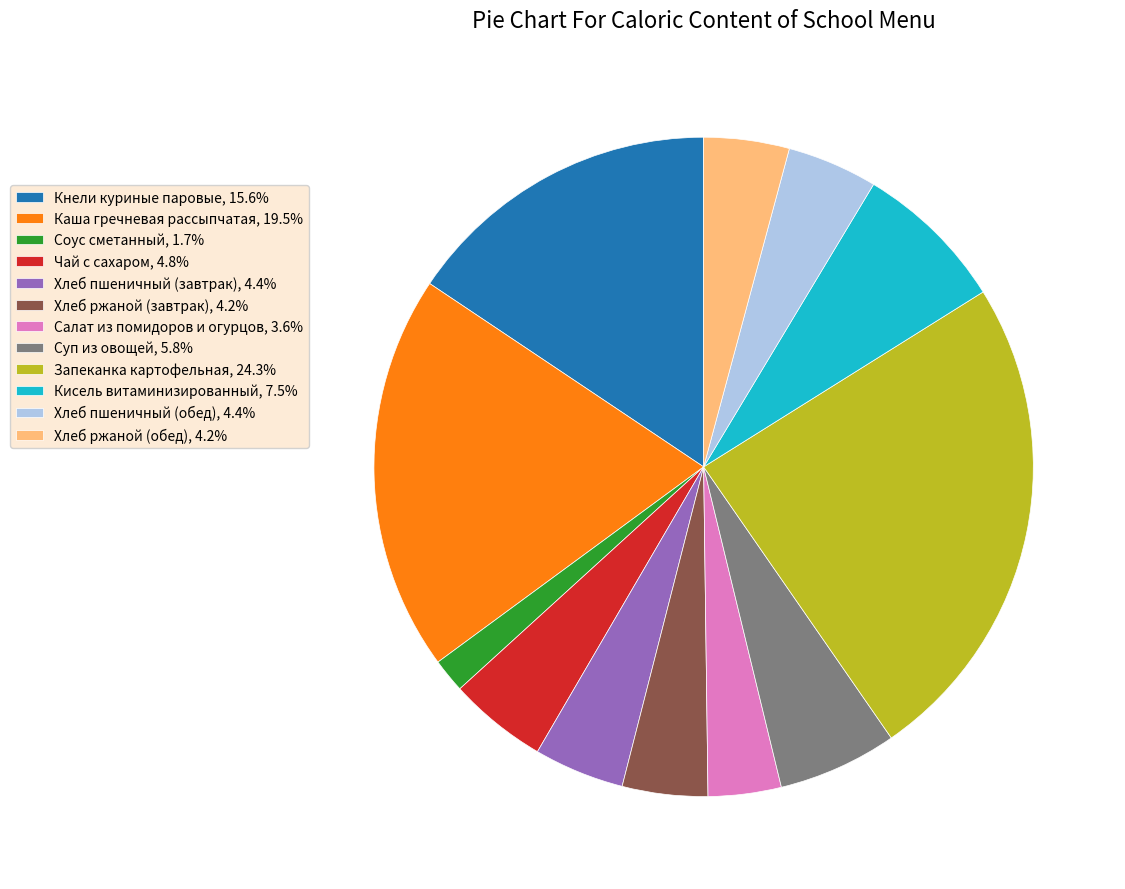

Does Салат из помидоров и огурцов account for over 50% of the chart?

No